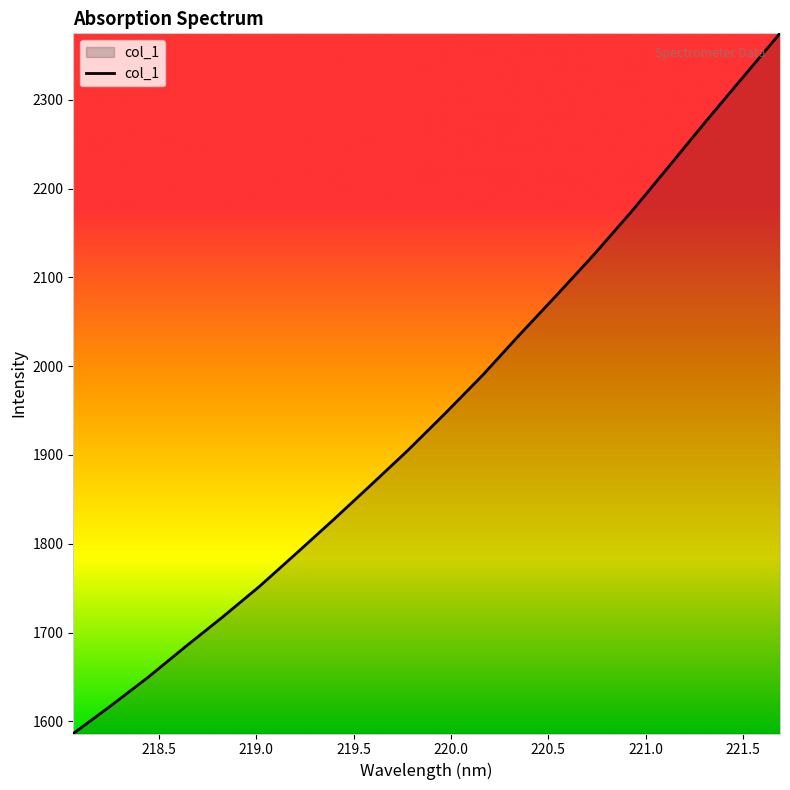

What is the average value?

1947.3